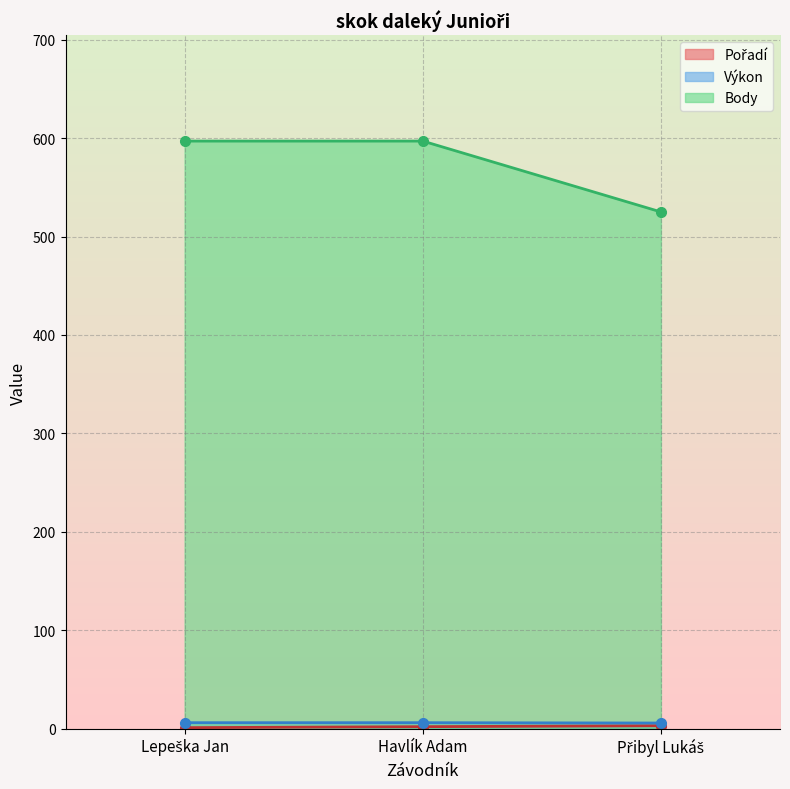

Reading left to right, list all the values displayed in this chart.

Pořadí: Lepeška Jan=1.0	Havlík Adam=2.0	Přibyl Lukáš=3.0
Výkon: Lepeška Jan=6.0	Havlík Adam=6.0	Přibyl Lukáš=5.7
Body: Lepeška Jan=597.0	Havlík Adam=597.0	Přibyl Lukáš=525.0